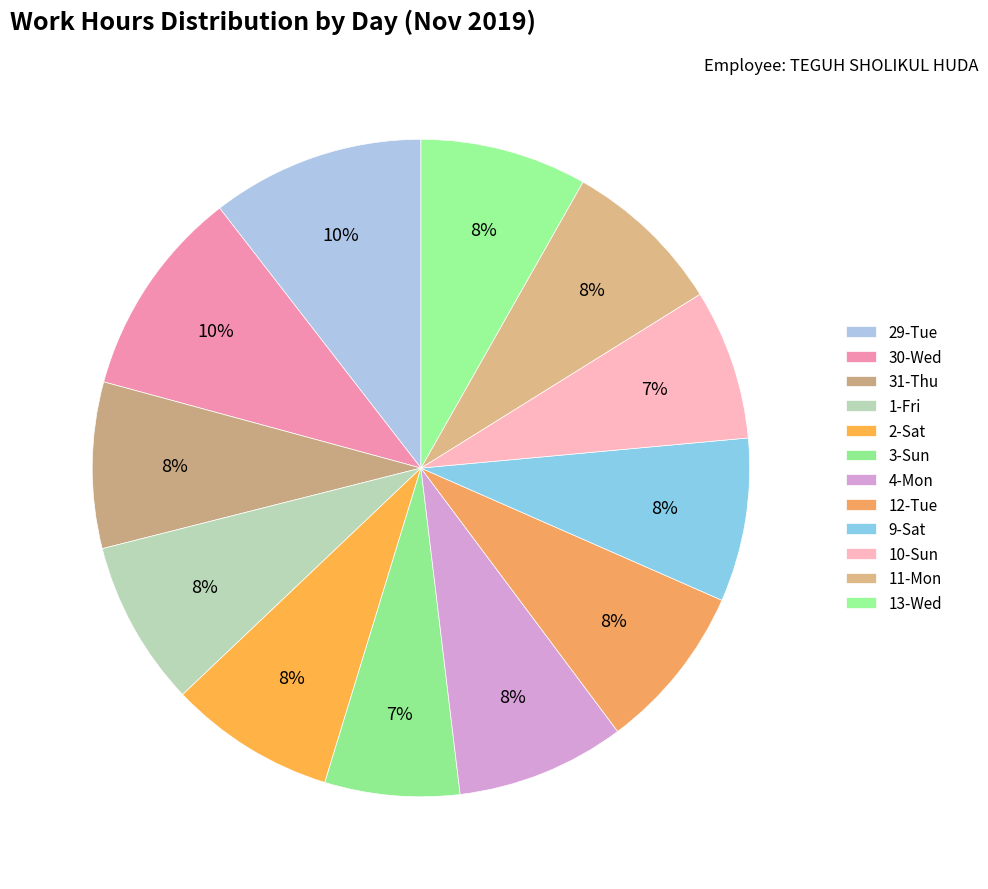

Does any single category account for the majority?

No